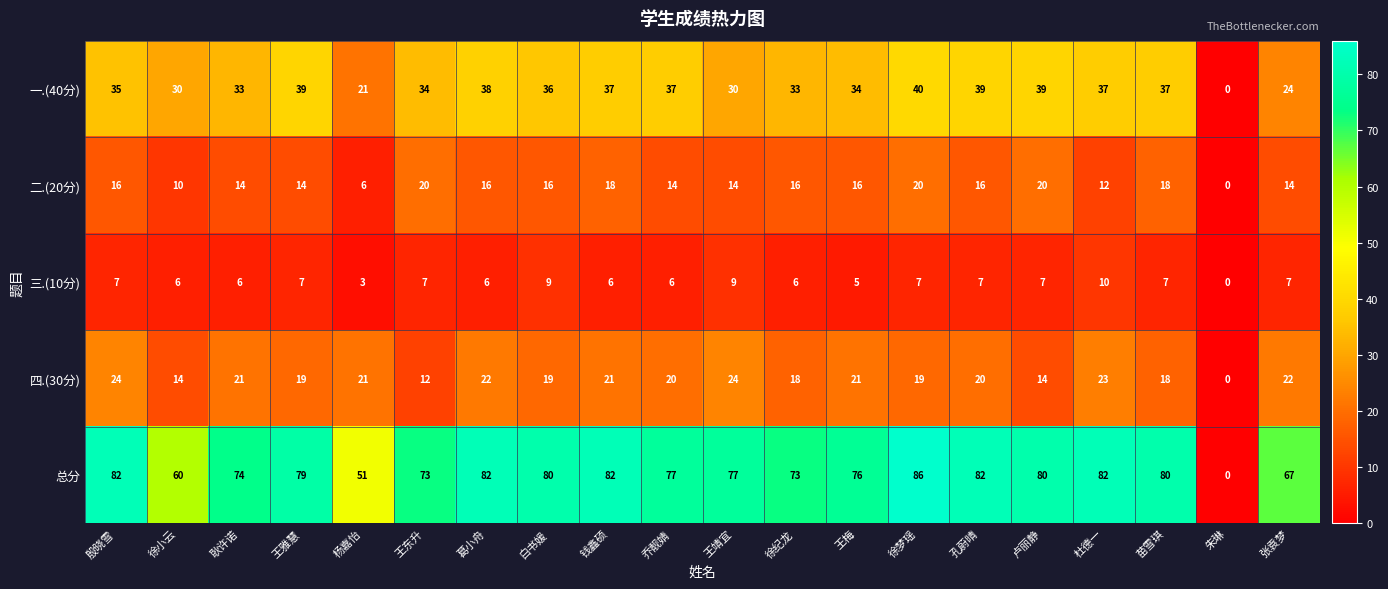

How many distinct data groups are displayed?

5